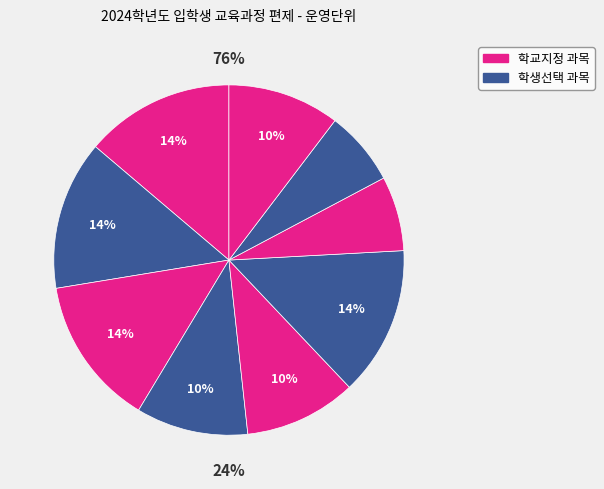

The 영어(공통) slice represents 8% of the pie. True or false?

False